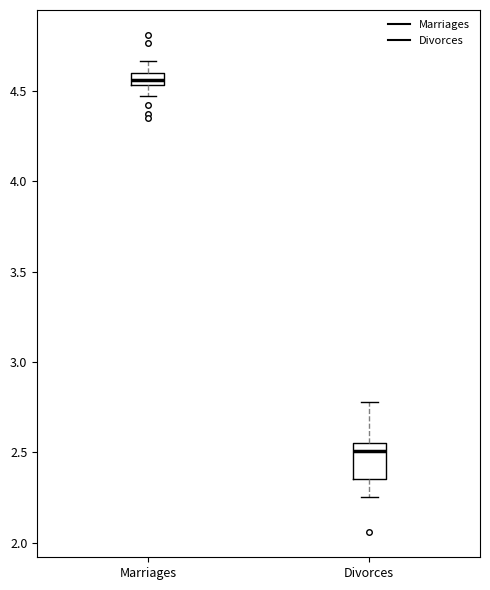

Comparing the boxes themselves (not the whiskers), which one is the tallest?

Divorces